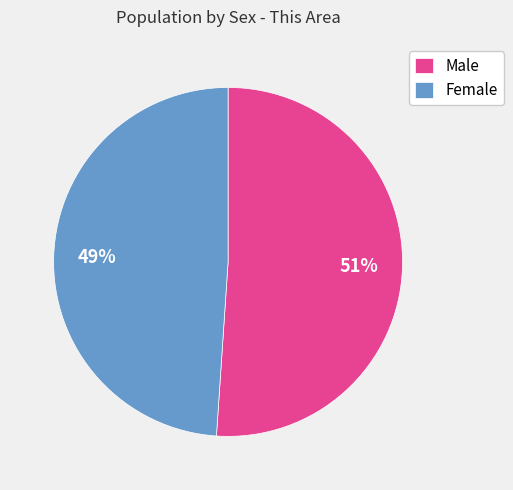

To the nearest percent, what is the average slice percentage?

50%